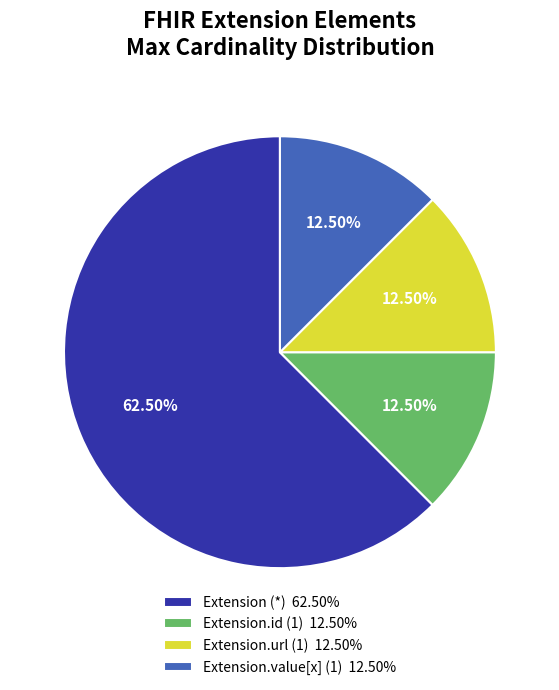

Does Extension (*) 62.50% account for over 50% of the chart?

Yes